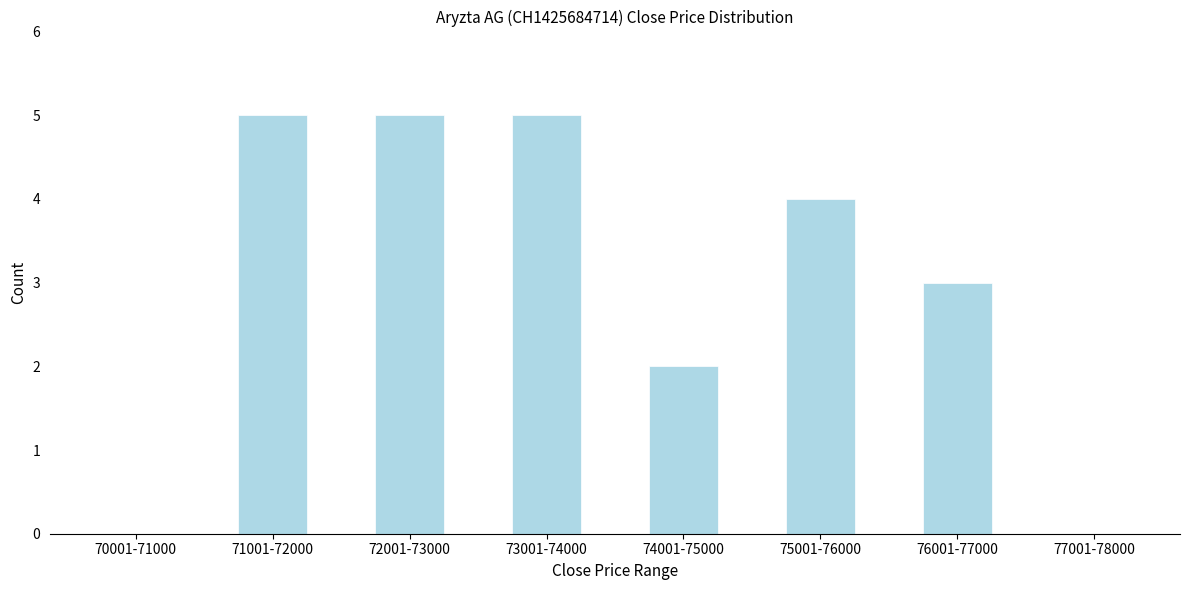

Reading left to right, extract all data points from this chart.

70001-71000=0	71001-72000=5	72001-73000=5	73001-74000=5	74001-75000=2	75001-76000=4	76001-77000=3	77001-78000=0